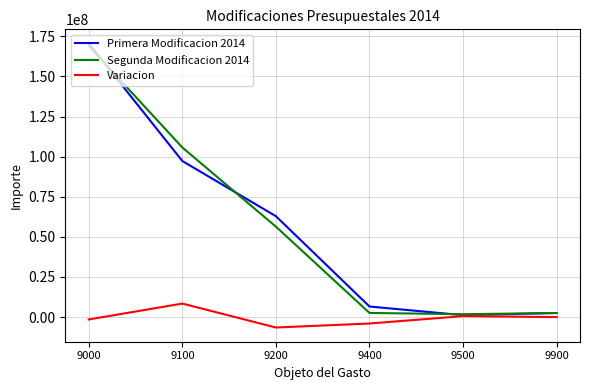

What is the maximum value shown in the chart?

170474227.3